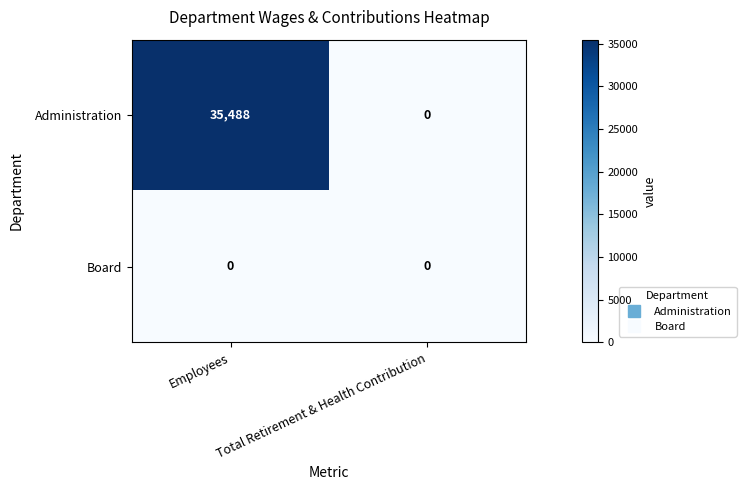

At which category is the sum across all series the highest?

Employees